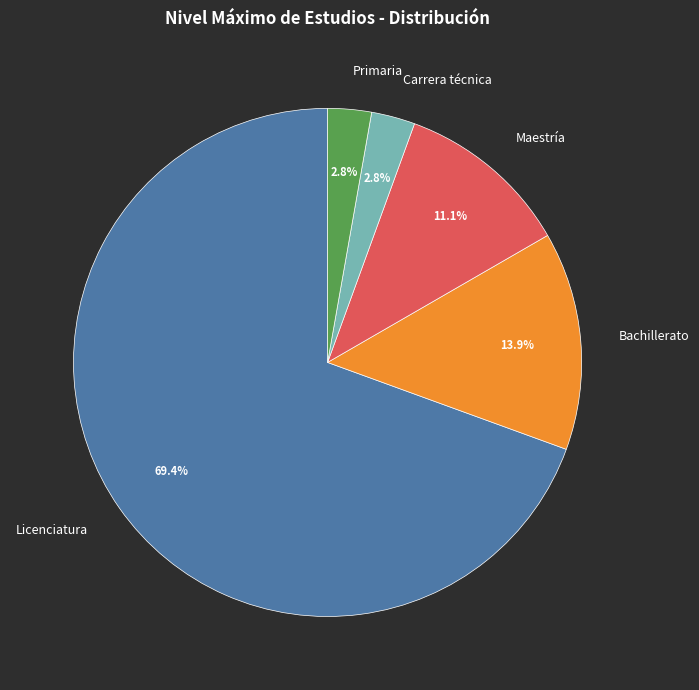

To the nearest percent, what is the difference between the largest and smallest slice percentages?

67%